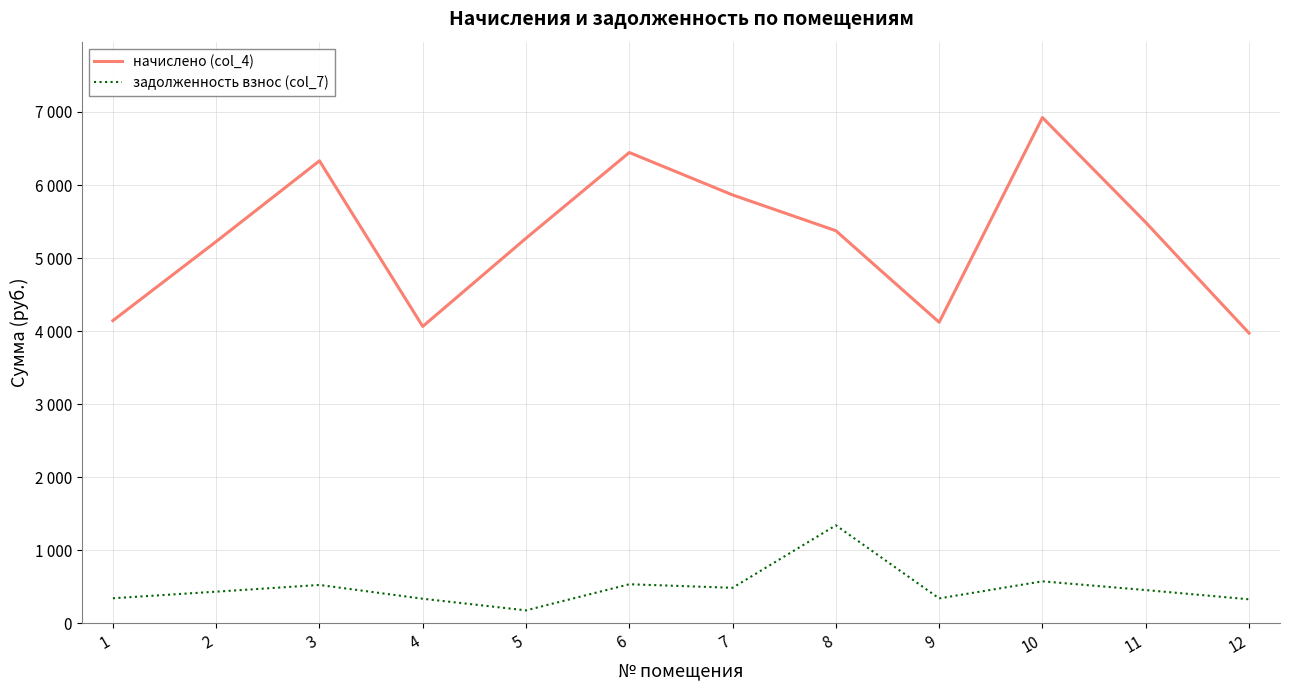

Is it true that задолженность взнос (col_7) equals 527.6 at 3?

True